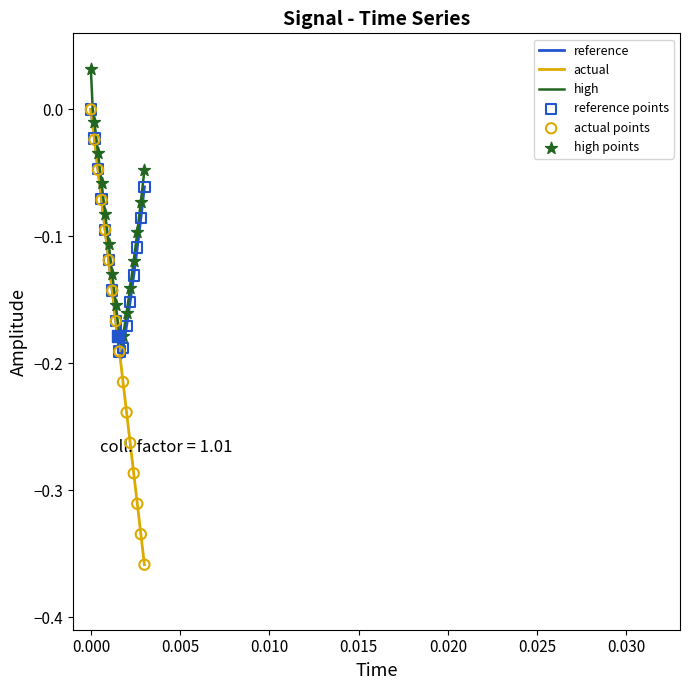

True or false: high and actual cross at least once.

False